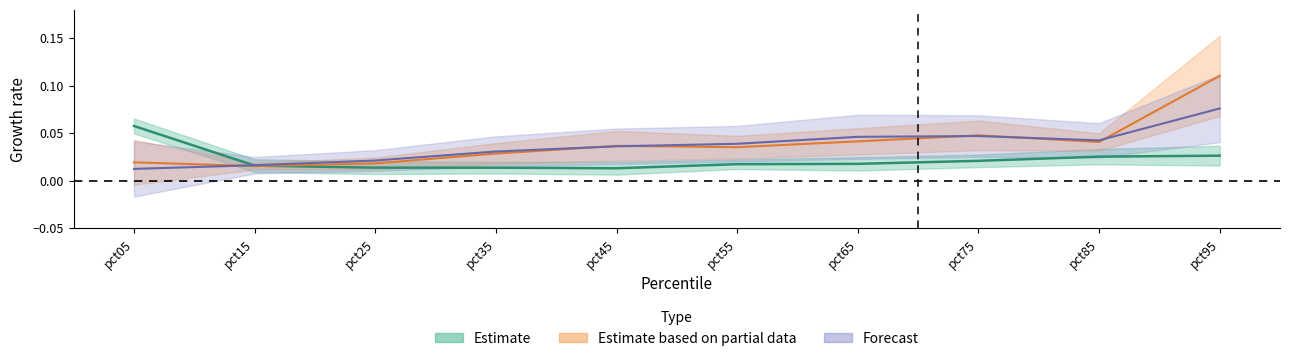

Which series has the largest total across all categories?

Apr